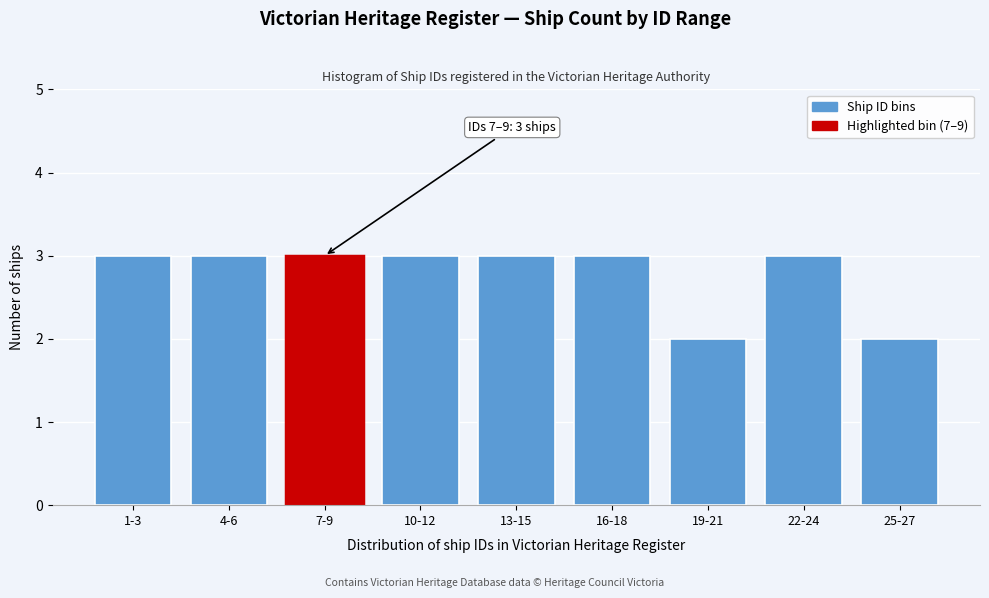

Reading left to right, list all the values displayed in this chart.

3	3	3	3	3	3	2	3	2